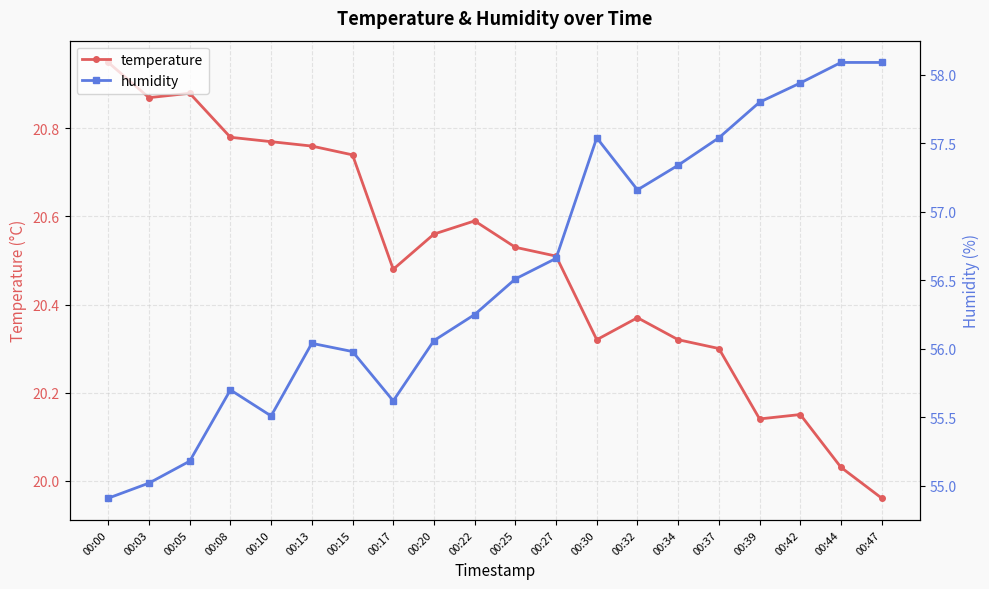

What is the difference between the highest and lowest values at 00:34?

37.0